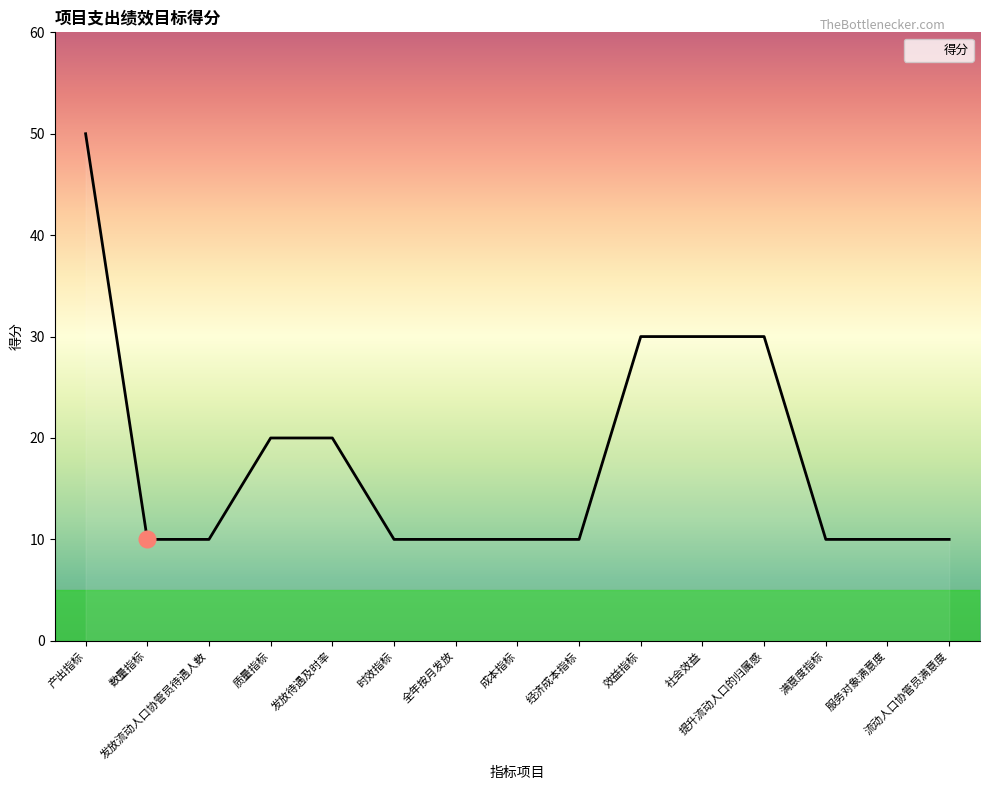

What is the sum of the values at 产出指标 and 满意度指标?

60